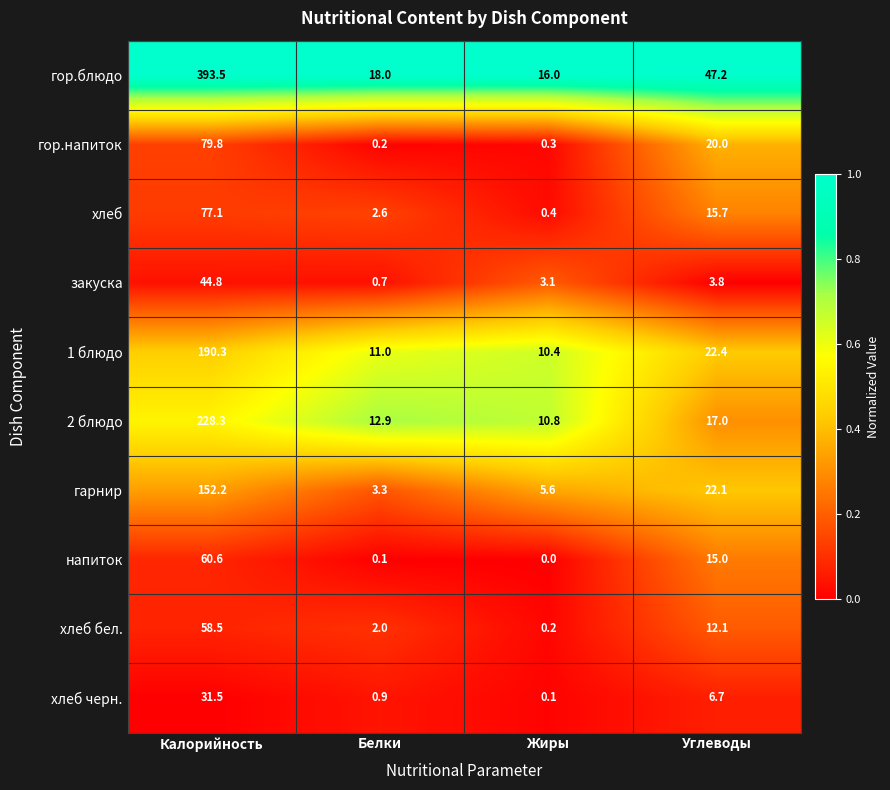

At which category is the sum across all series the highest?

Калорийность